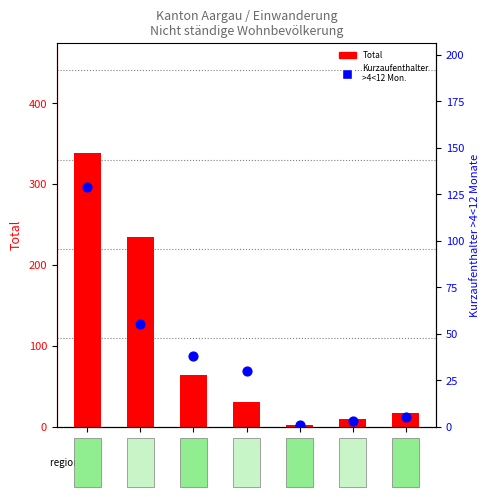

Which series has the largest Y range (max minus min)?

Total (log ratio style)